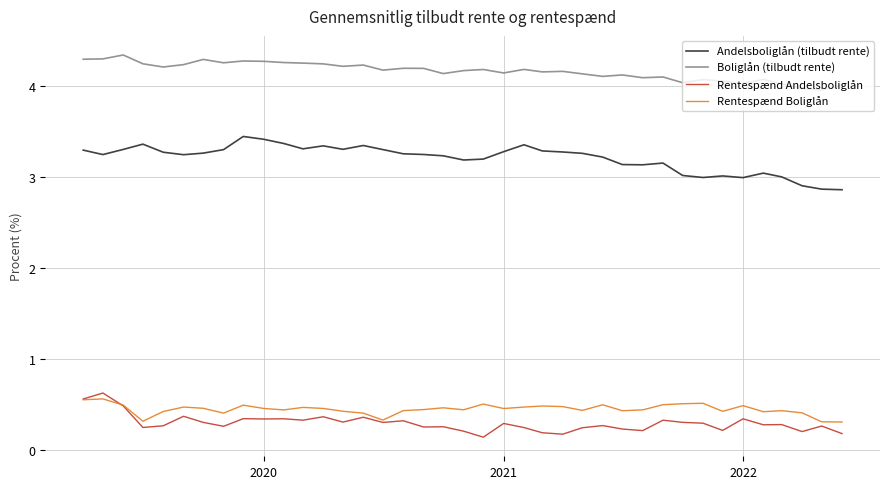

Which series has the largest total across all categories?

Boliglån (tilbudt rente)